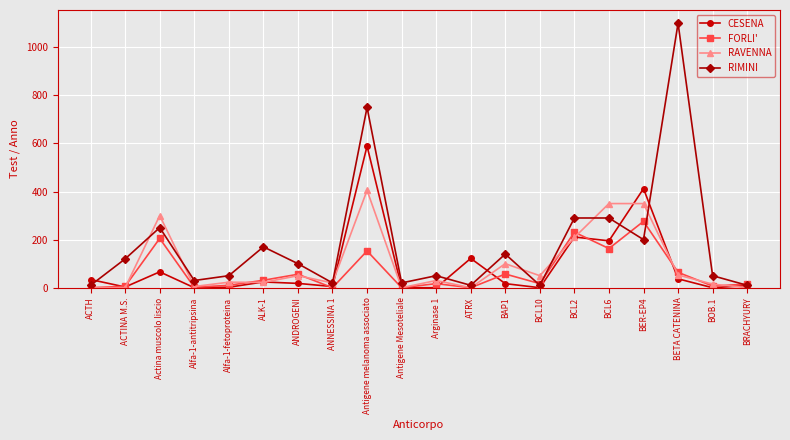

At which label does FORLI' first exceed 17?

Actina muscolo liscio